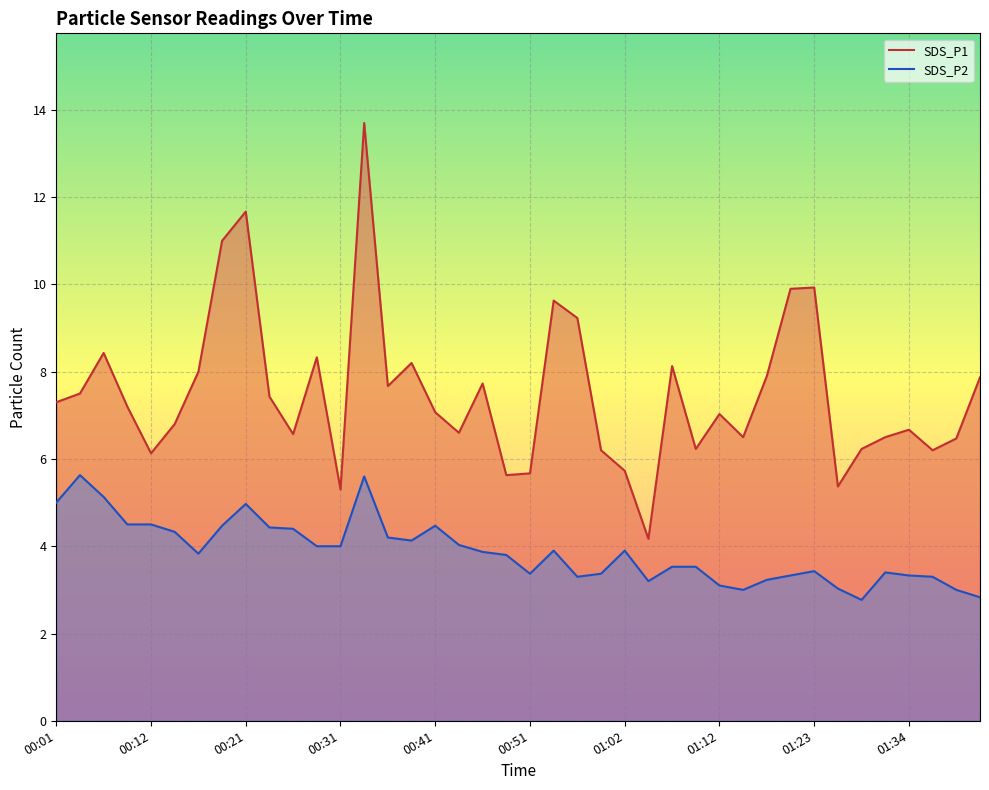

How many lines are shown in the chart?

2